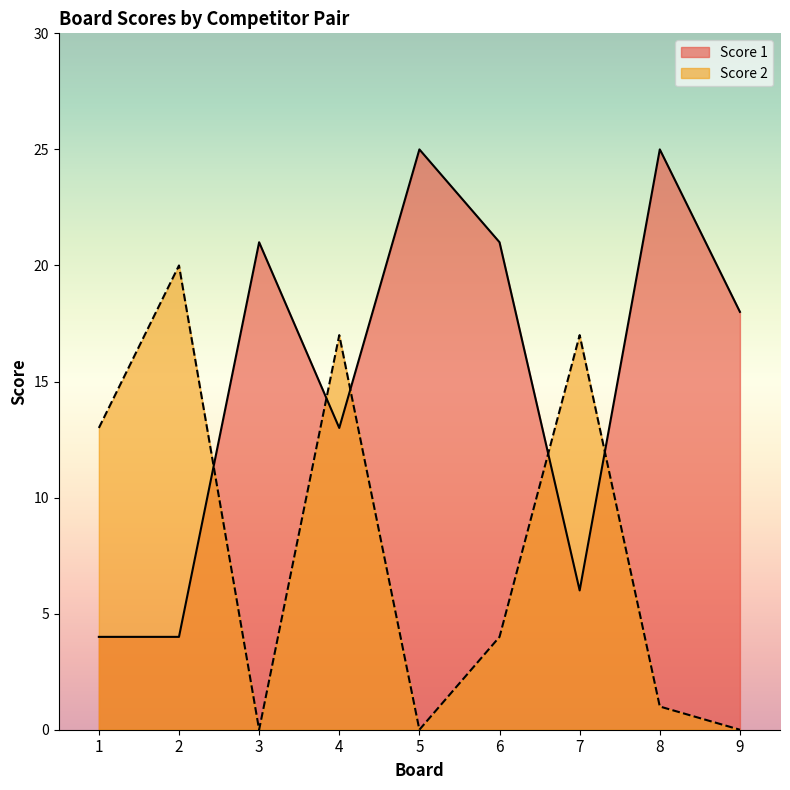

What is the lowest value of the Score 1 series?

4